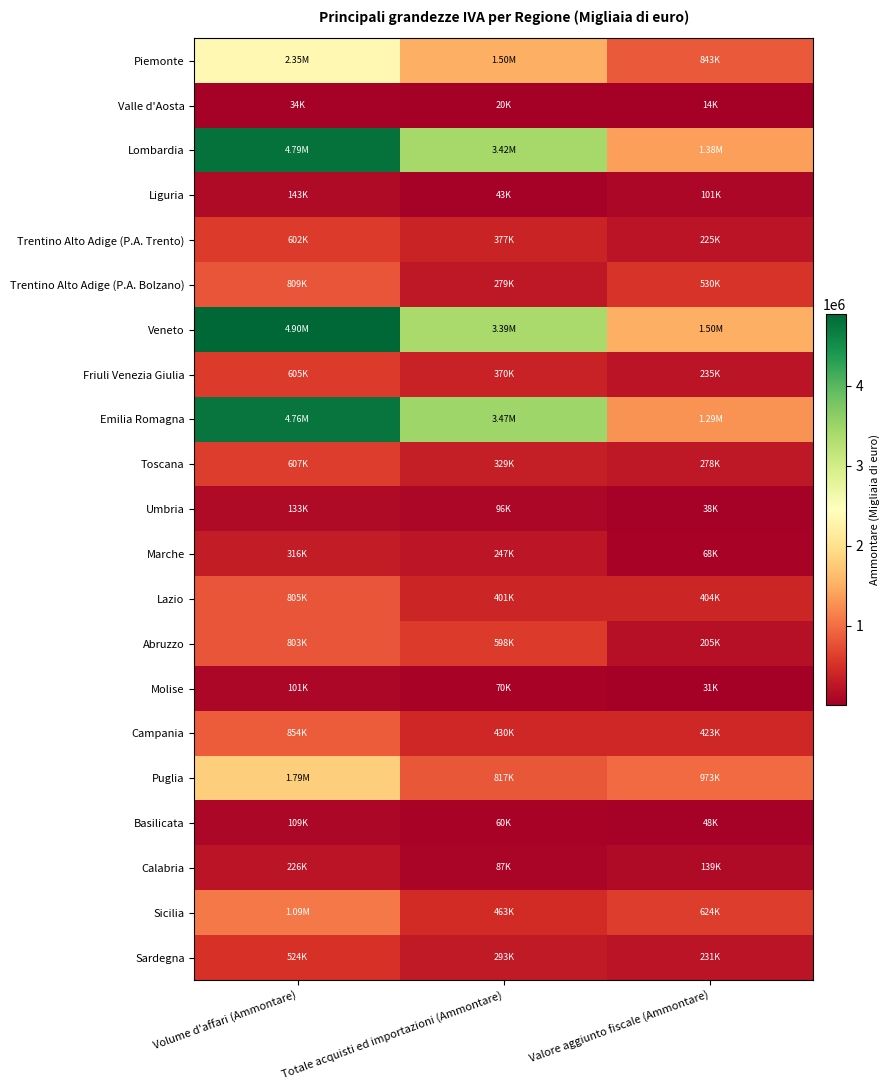

Reading left to right, list all the values displayed in this chart.

Piemonte: Volume d'affari (Ammontare)=2347764	Totale acquisti ed importazioni (Ammontare)=1504807	Valore aggiunto fiscale (Ammontare)=842957
Valle d'Aosta: Volume d'affari (Ammontare)=34139	Totale acquisti ed importazioni (Ammontare)=19996	Valore aggiunto fiscale (Ammontare)=14144
Lombardia: Volume d'affari (Ammontare)=4791724	Totale acquisti ed importazioni (Ammontare)=3416102	Valore aggiunto fiscale (Ammontare)=1375622
Liguria: Volume d'affari (Ammontare)=143329	Totale acquisti ed importazioni (Ammontare)=42547	Valore aggiunto fiscale (Ammontare)=100782
Trentino Alto Adige (P.A. Trento): Volume d'affari (Ammontare)=601991	Totale acquisti ed importazioni (Ammontare)=377193	Valore aggiunto fiscale (Ammontare)=224798
Trentino Alto Adige (P.A. Bolzano): Volume d'affari (Ammontare)=808761	Totale acquisti ed importazioni (Ammontare)=279055	Valore aggiunto fiscale (Ammontare)=529707
Veneto: Volume d'affari (Ammontare)=4897492	Totale acquisti ed importazioni (Ammontare)=3392560	Valore aggiunto fiscale (Ammontare)=1504933
Friuli Venezia Giulia: Volume d'affari (Ammontare)=605403	Totale acquisti ed importazioni (Ammontare)=370290	Valore aggiunto fiscale (Ammontare)=235113
Emilia Romagna: Volume d'affari (Ammontare)=4762183	Totale acquisti ed importazioni (Ammontare)=3473008	Valore aggiunto fiscale (Ammontare)=1289175
Toscana: Volume d'affari (Ammontare)=607245	Totale acquisti ed importazioni (Ammontare)=329032	Valore aggiunto fiscale (Ammontare)=278213
Umbria: Volume d'affari (Ammontare)=133251	Totale acquisti ed importazioni (Ammontare)=95594	Valore aggiunto fiscale (Ammontare)=37657
Marche: Volume d'affari (Ammontare)=315736	Totale acquisti ed importazioni (Ammontare)=247353	Valore aggiunto fiscale (Ammontare)=68383
Lazio: Volume d'affari (Ammontare)=805389	Totale acquisti ed importazioni (Ammontare)=401192	Valore aggiunto fiscale (Ammontare)=404196
Abruzzo: Volume d'affari (Ammontare)=802995	Totale acquisti ed importazioni (Ammontare)=598424	Valore aggiunto fiscale (Ammontare)=204571
Molise: Volume d'affari (Ammontare)=101047	Totale acquisti ed importazioni (Ammontare)=70489	Valore aggiunto fiscale (Ammontare)=30558
Campania: Volume d'affari (Ammontare)=853535	Totale acquisti ed importazioni (Ammontare)=430075	Valore aggiunto fiscale (Ammontare)=423461
Puglia: Volume d'affari (Ammontare)=1790046	Totale acquisti ed importazioni (Ammontare)=817289	Valore aggiunto fiscale (Ammontare)=972757
Basilicata: Volume d'affari (Ammontare)=108844	Totale acquisti ed importazioni (Ammontare)=60381	Valore aggiunto fiscale (Ammontare)=48463
Calabria: Volume d'affari (Ammontare)=226055	Totale acquisti ed importazioni (Ammontare)=86657	Valore aggiunto fiscale (Ammontare)=139398
Sicilia: Volume d'affari (Ammontare)=1087040	Totale acquisti ed importazioni (Ammontare)=463441	Valore aggiunto fiscale (Ammontare)=623599
Sardegna: Volume d'affari (Ammontare)=524259	Totale acquisti ed importazioni (Ammontare)=292899	Valore aggiunto fiscale (Ammontare)=231360